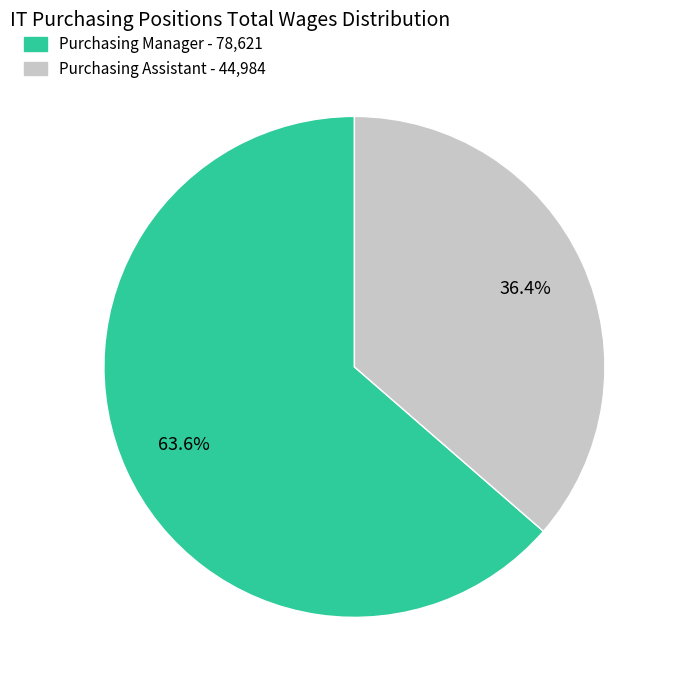

Rank the categories by value from highest to lowest.

Purchasing Manager, Purchasing Assistant